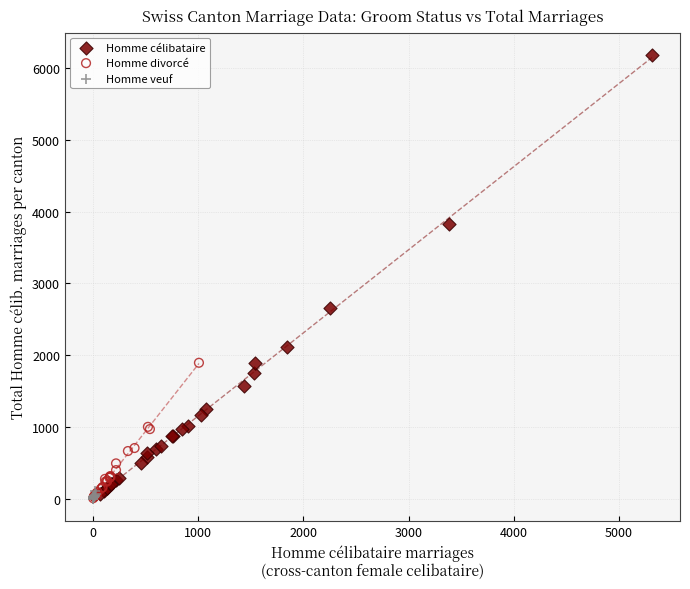

Which series contains the highest Y value?

Homme célibataire